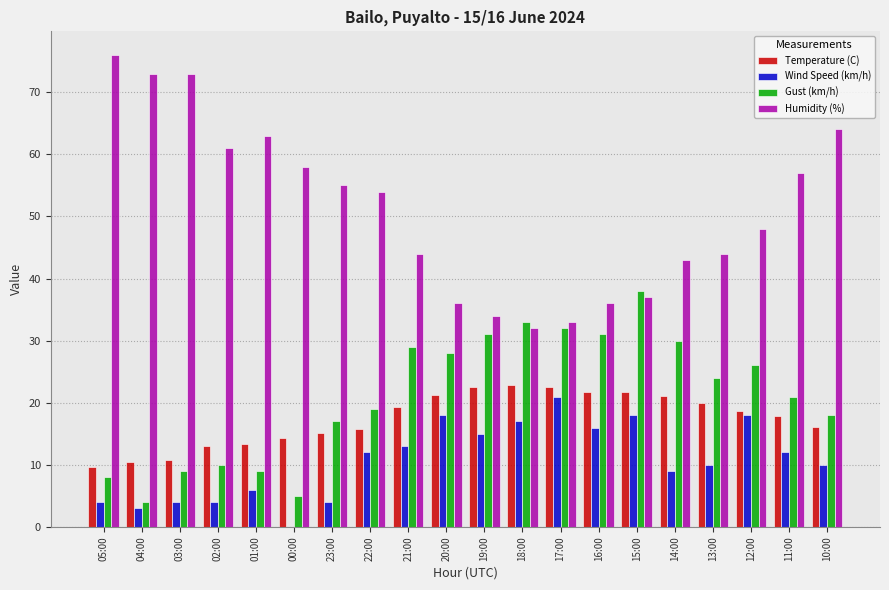

Which series has the largest range (max minus min)?

Humidity (%)